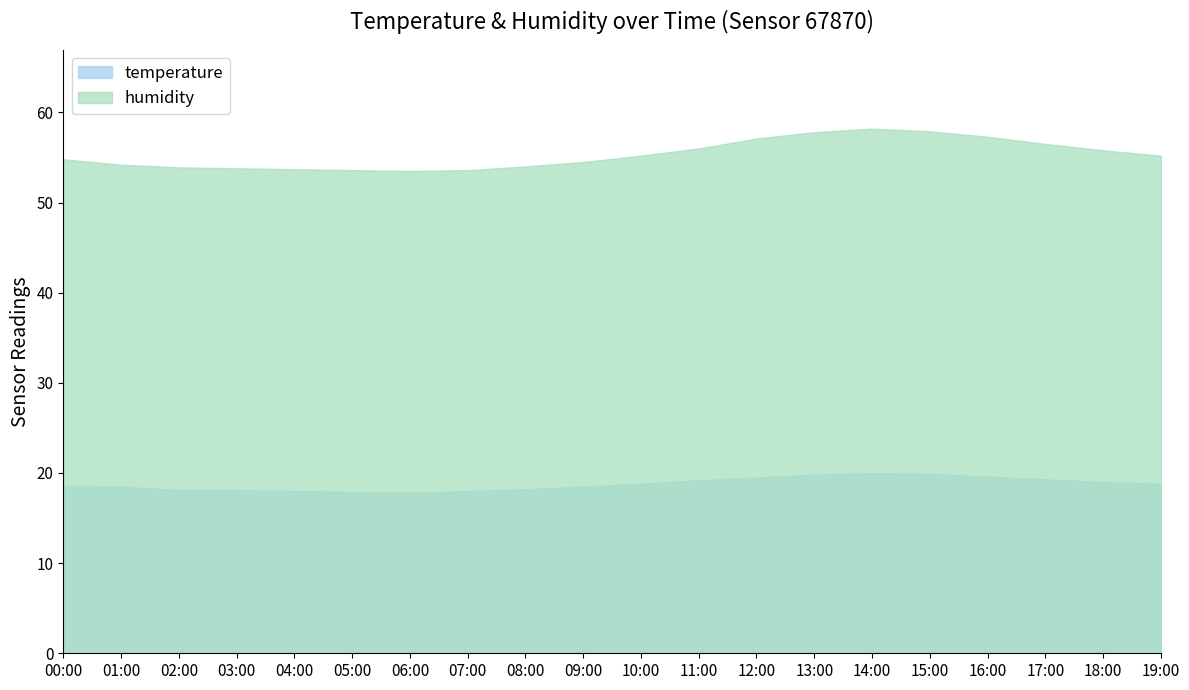

True or false: humidity and temperature cross at least once.

False